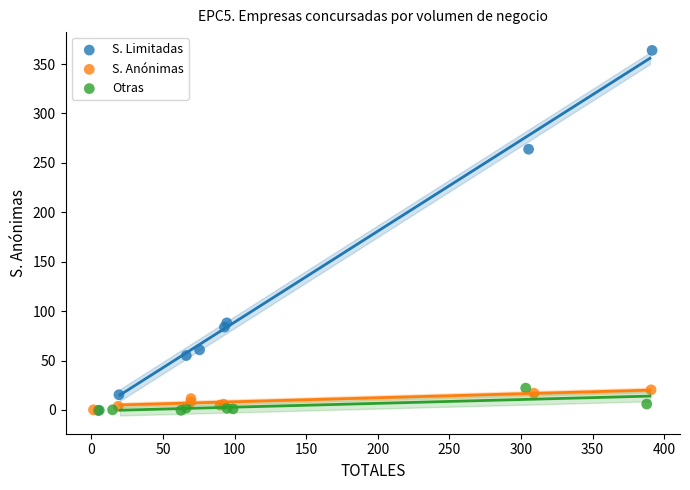

Which series has the largest Y range (max minus min)?

S. Limitadas